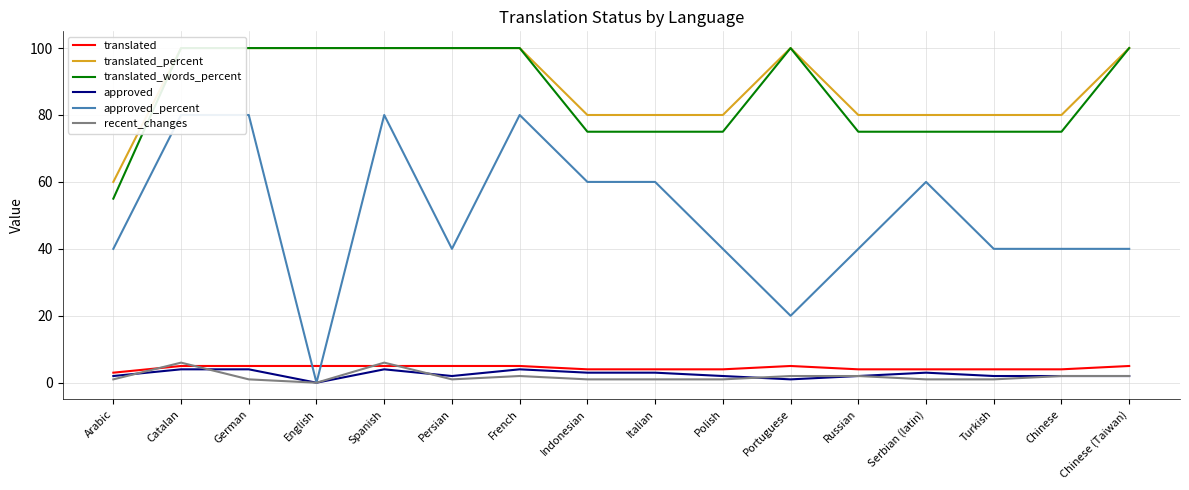

True or false: translated_percent and approved cross at least once.

False